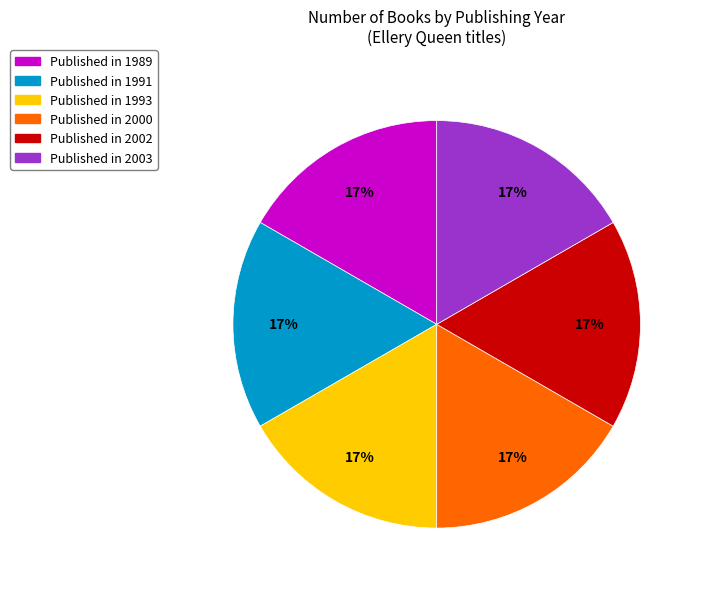

Is there a majority slice in this chart?

No